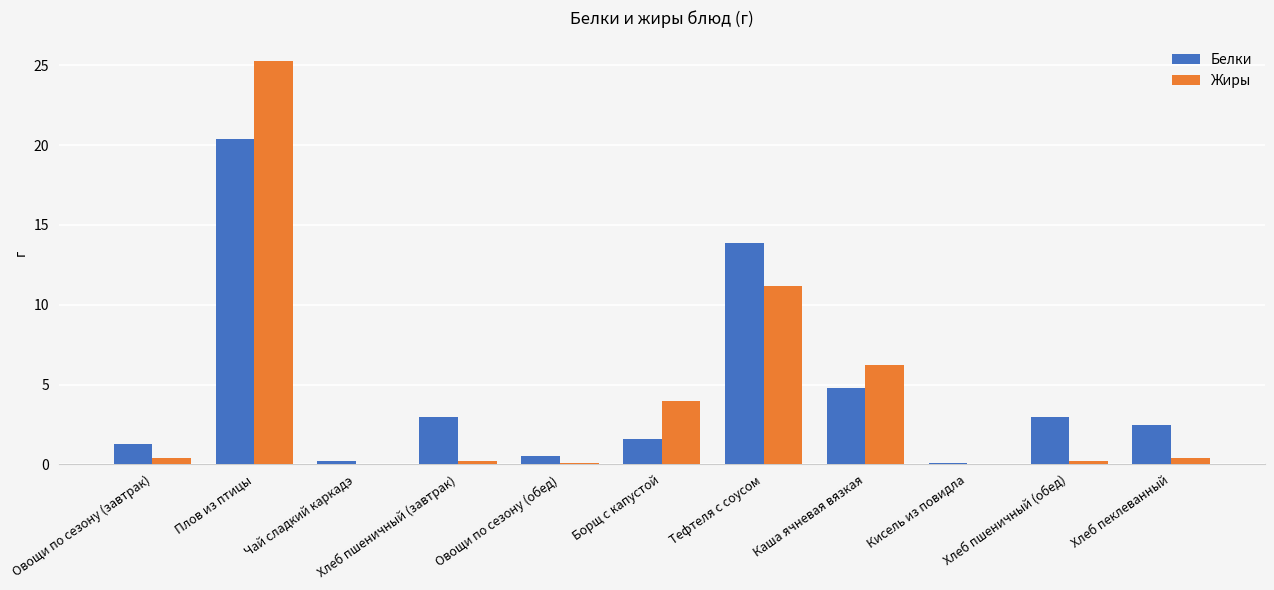

What is the sum of all Жиры values?

48.0